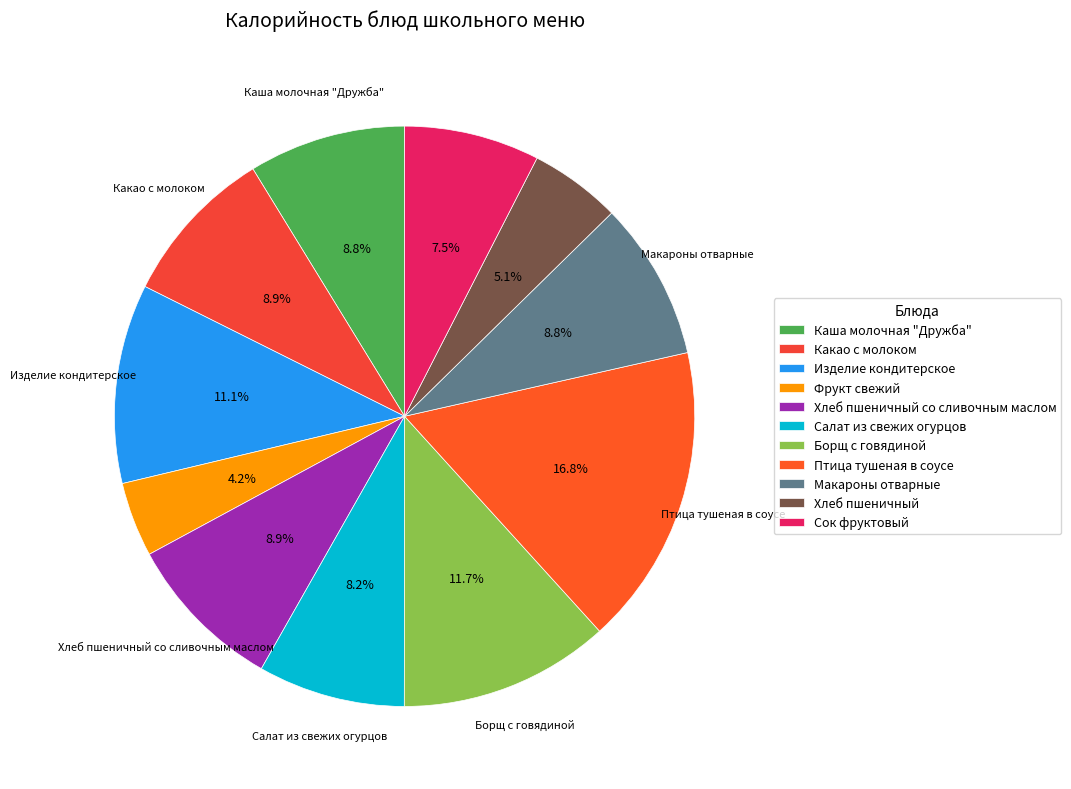

What is the largest slice in the pie chart?

Птица тушеная в соусе